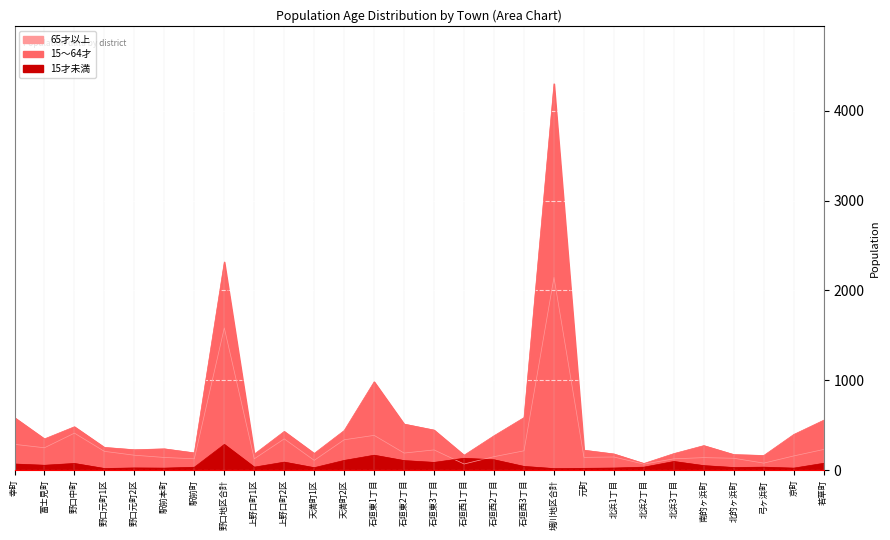

True or false: 65才以上 and 15～64才 cross at least once.

False